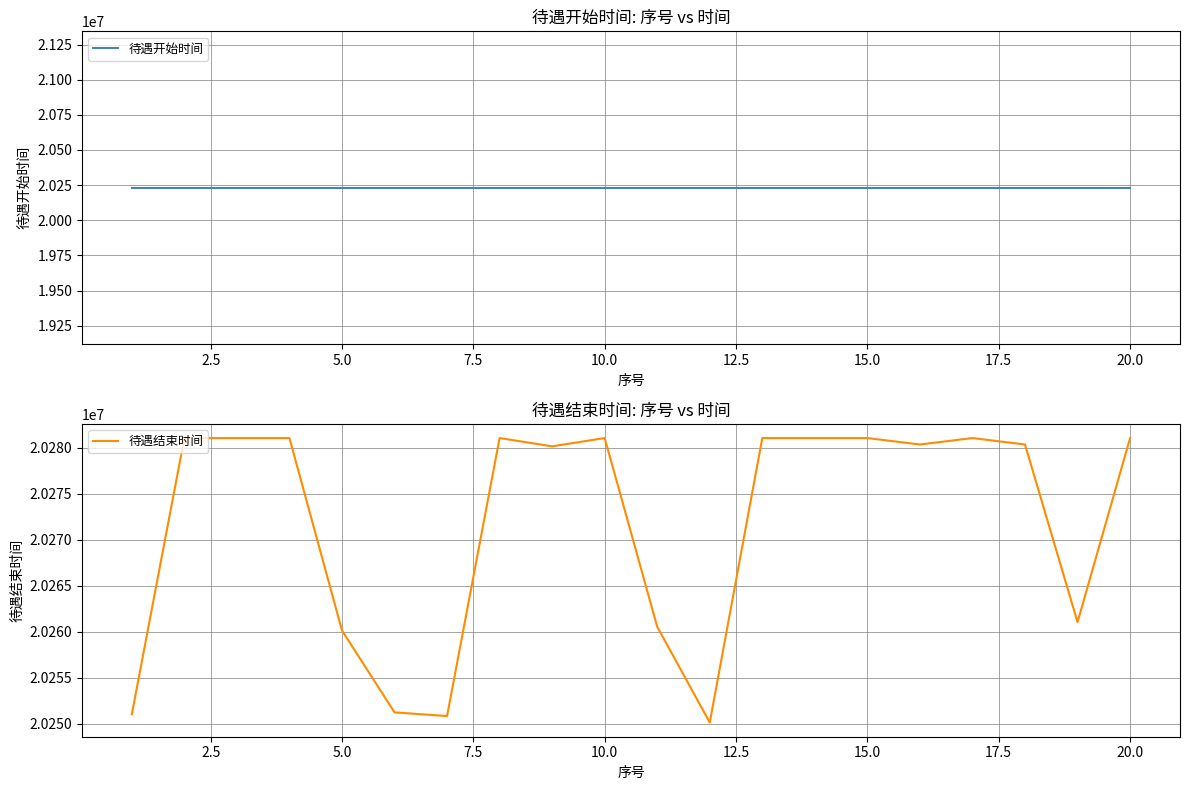

What is the difference between the second highest and second lowest values in the 待遇结束时间 series?

30200